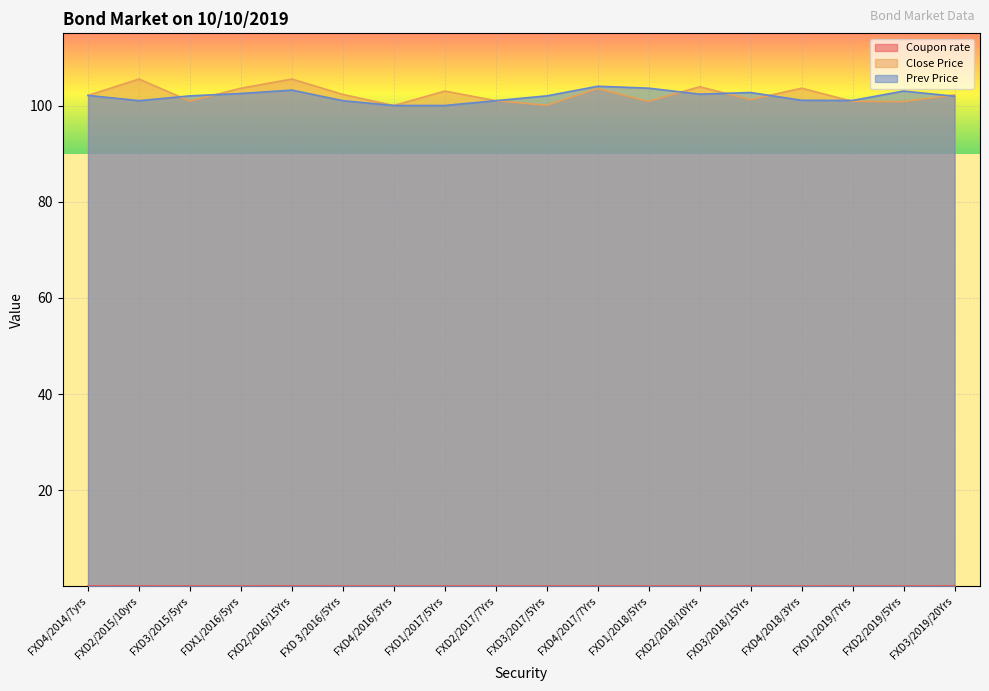

What is the sum of the Close Price values at FXD4/2018/3Yrs and FXD1/2019/7Yrs?

204.4